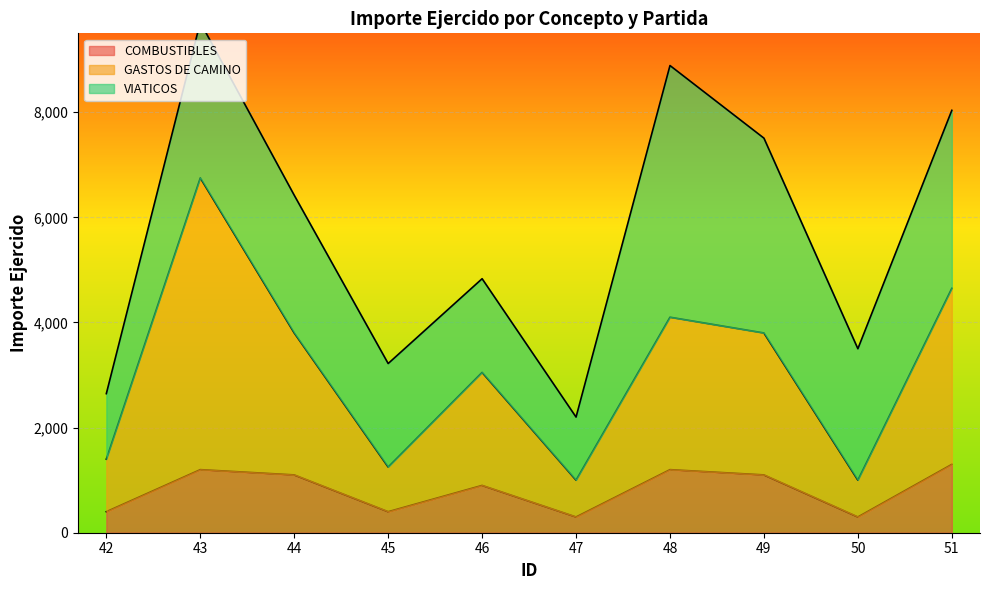

What is the value of the COMBUSTIBLES point at the 3rd from the left?

1100